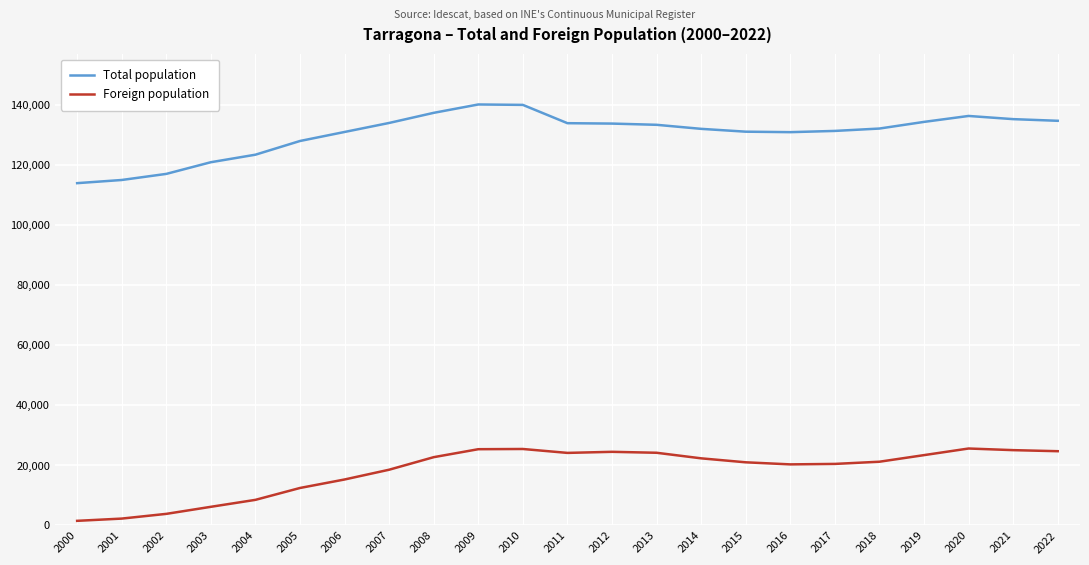

What is the difference between the Foreign population values at 2010 and 2001?

23198